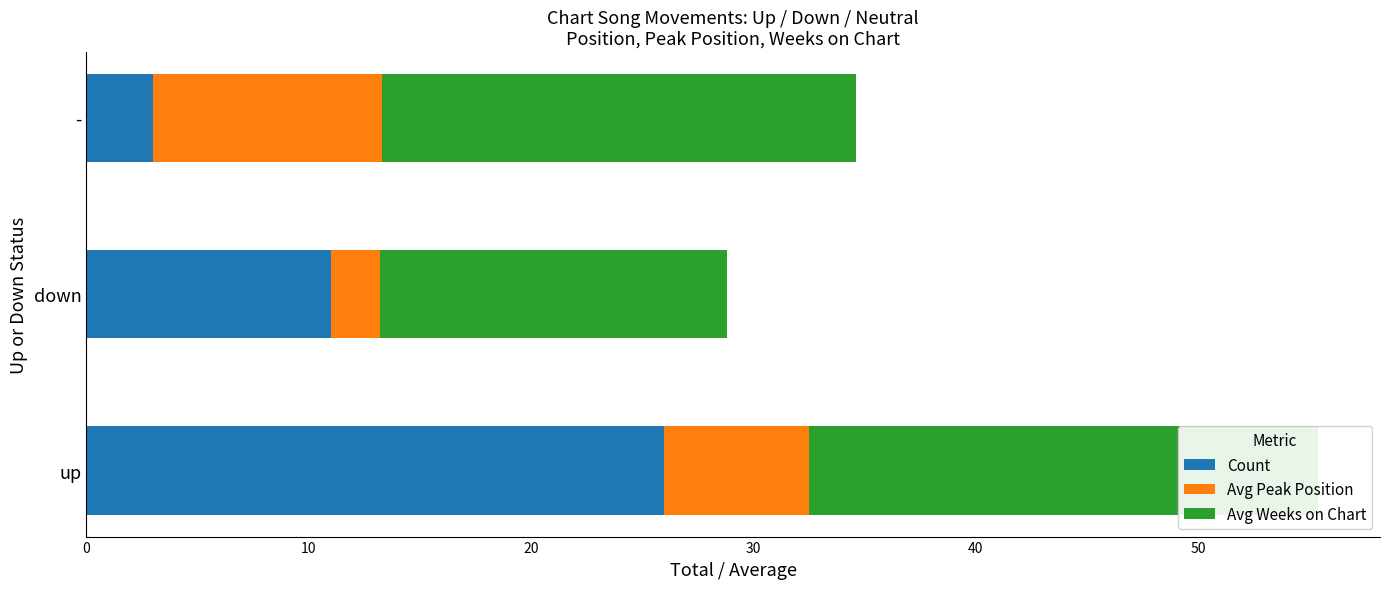

Which series has the largest total across all categories?

Avg Weeks on Chart